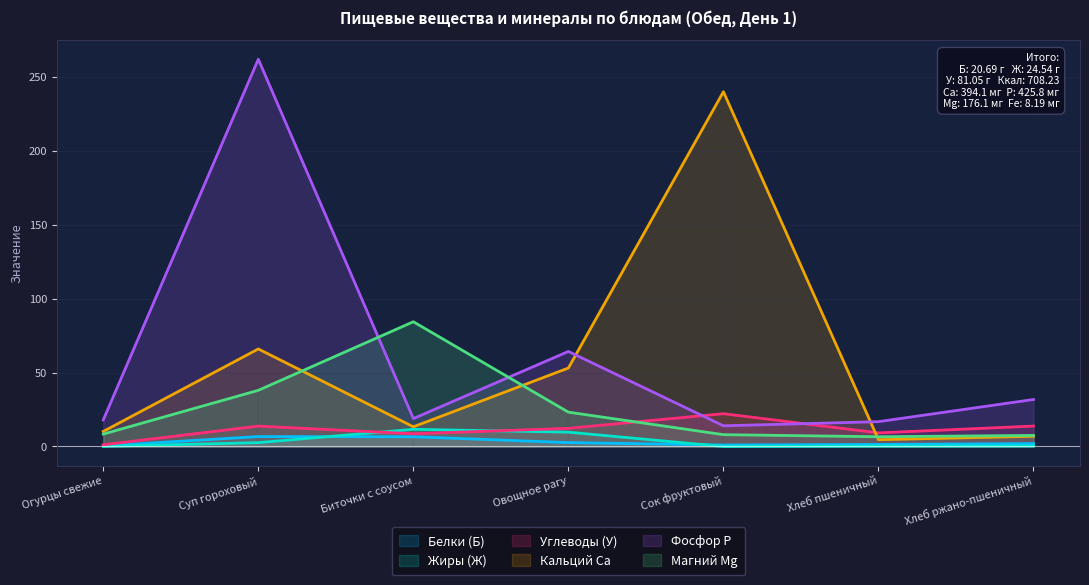

What is the label of the 2nd point from the left?

Суп гороховый